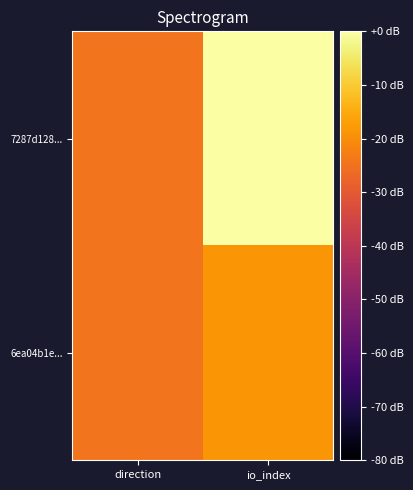

Which has a higher value, direction or io_index?

io_index